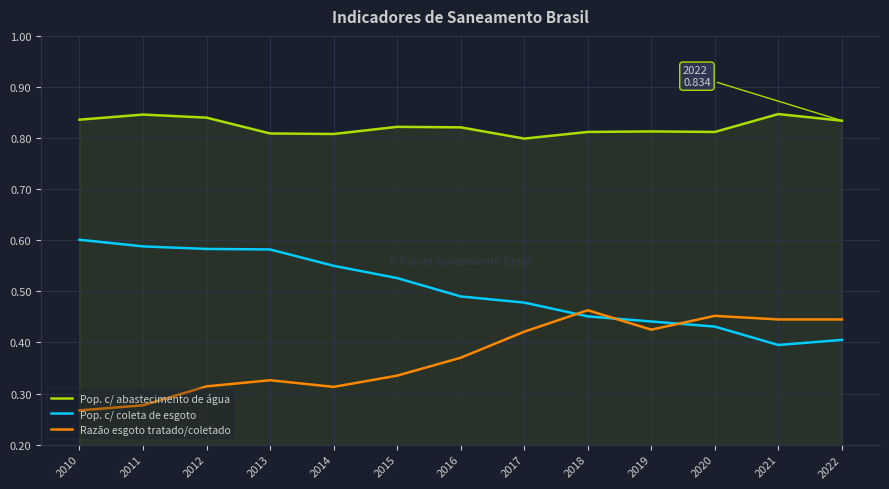

Which category has the lowest value in the Razão esgoto tratado/coletado series?

2010